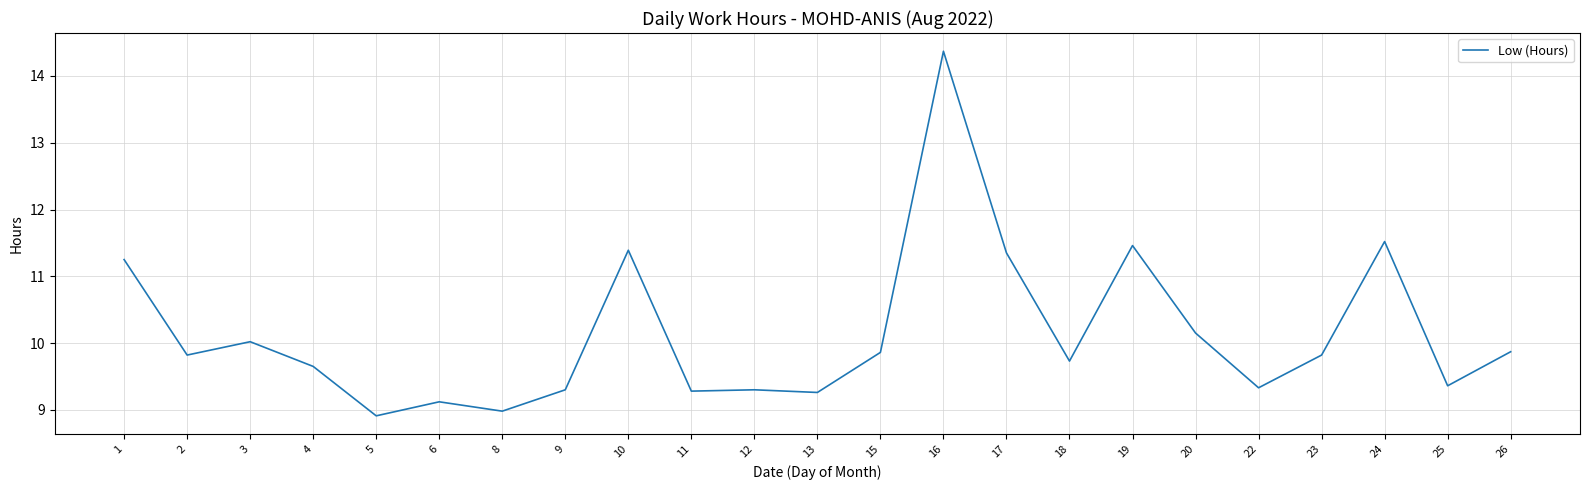

At which category does the data reach its first local valley?

2